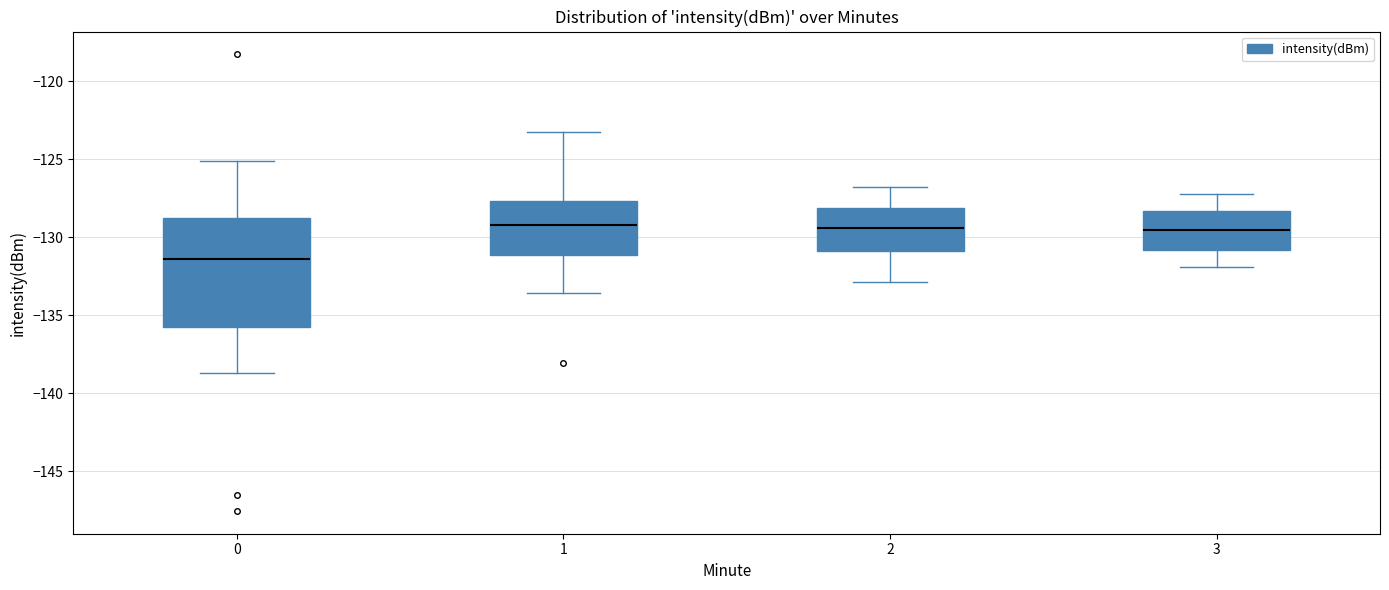

Reading left to right, transcribe this box plot: for each box, give where its median line is, the range the box spans, and where its two whiskers end, as read against the y-axis. The values are not printed on the chart, so give them approximately, as read against the axis.

0: median -131.5, box -136.0 to -129.0, whiskers -138.5 to -125.0
1: median -129.0, box -131.0 to -127.5, whiskers -133.5 to -123.0
2: median -129.5, box -131.0 to -128.0, whiskers -133.0 to -127.0
3: median -129.5, box -131.0 to -128.5, whiskers -132.0 to -127.0